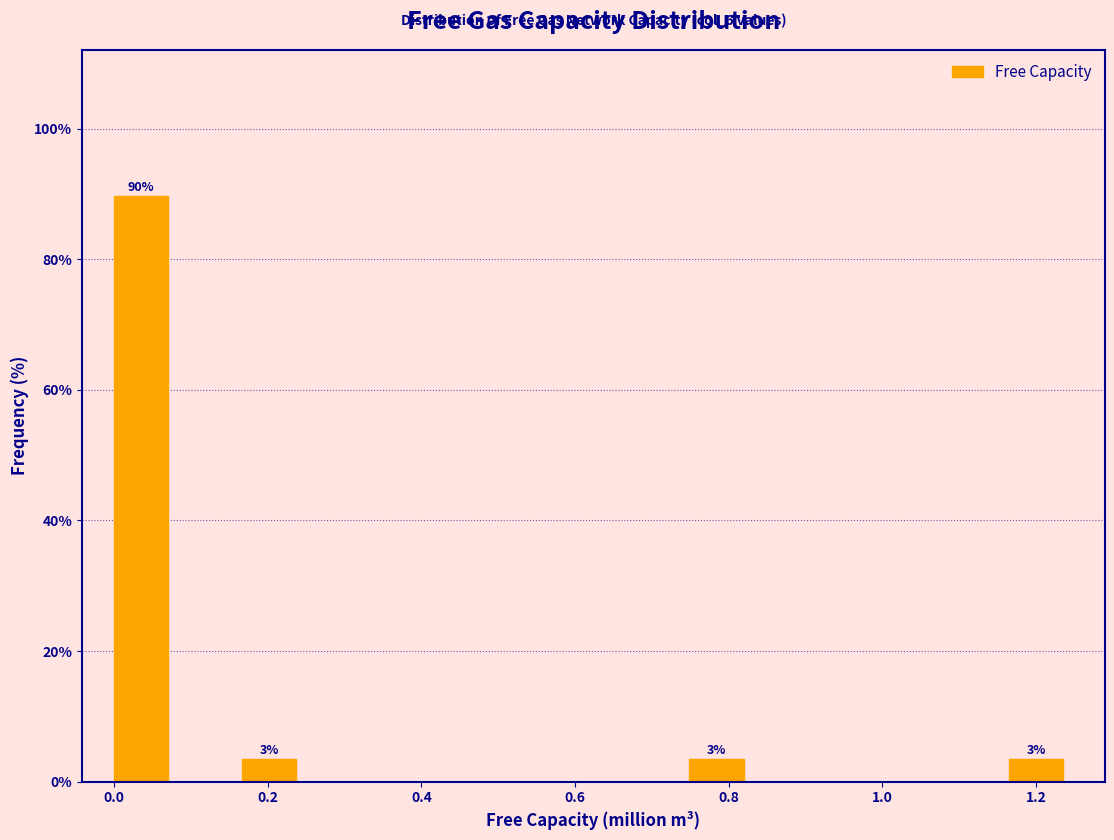

Over which range of the x-axis is the bar tallest?

0.00 to 0.08